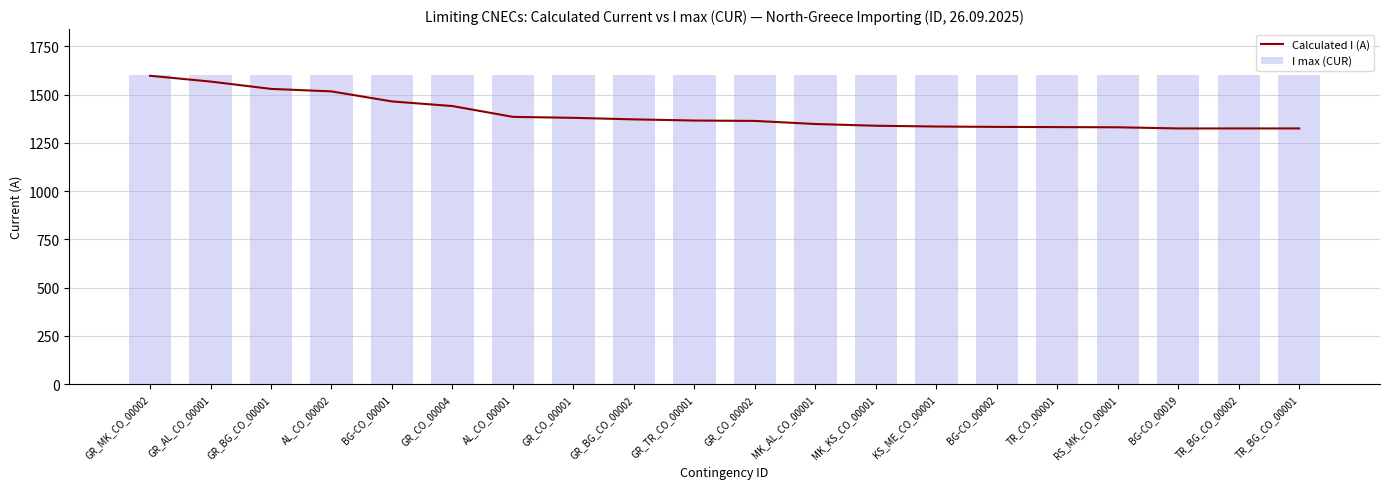

The value of Calculated I (A) at GR_CO_00001 is 1847. True or false?

False